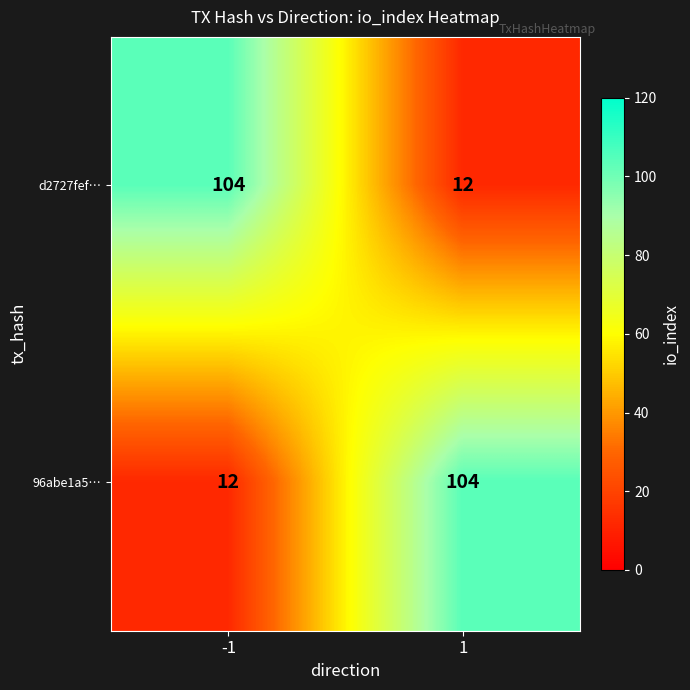

What is the spread (max minus min) of values at -1?

92